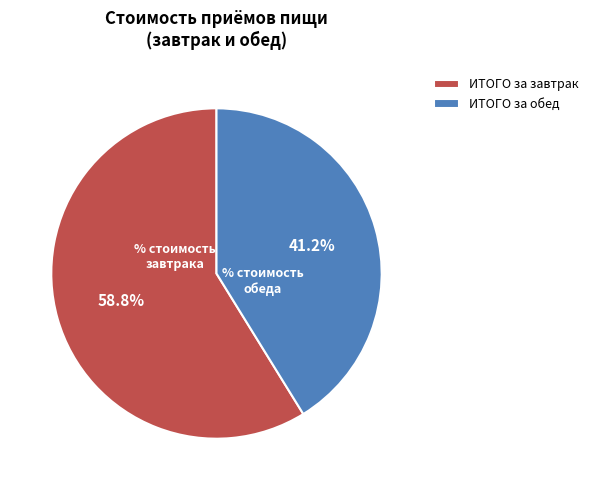

Approximately how many times larger is the value at ИТОГО за обед compared to ИТОГО за завтрак?

0.7